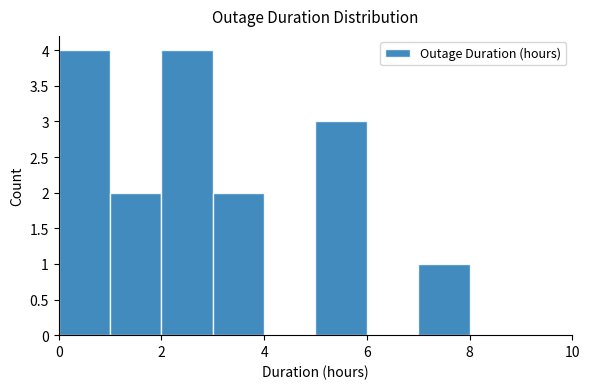

Reading left to right, transcribe this chart: for each bar, give the range it covers on the x-axis and its height. The values are not printed on the chart, so give them approximately, as read against the axis.

0 to 1: 4
1 to 2: 2
2 to 3: 4
3 to 4: 2
4 to 5: 0
5 to 6: 3
6 to 7: 0
7 to 8: 1
8 to 9: 0
9 to 10: 0